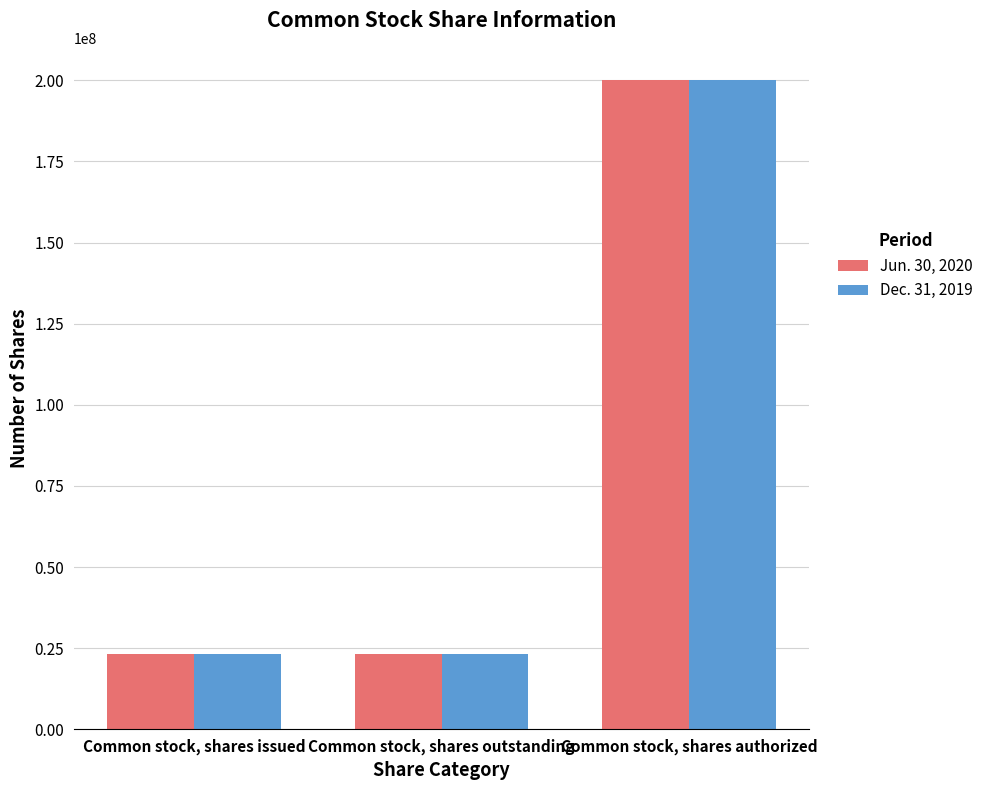

True or false: Dec. 31, 2019 has a value of 23162502 at Common stock, shares outstanding.

True